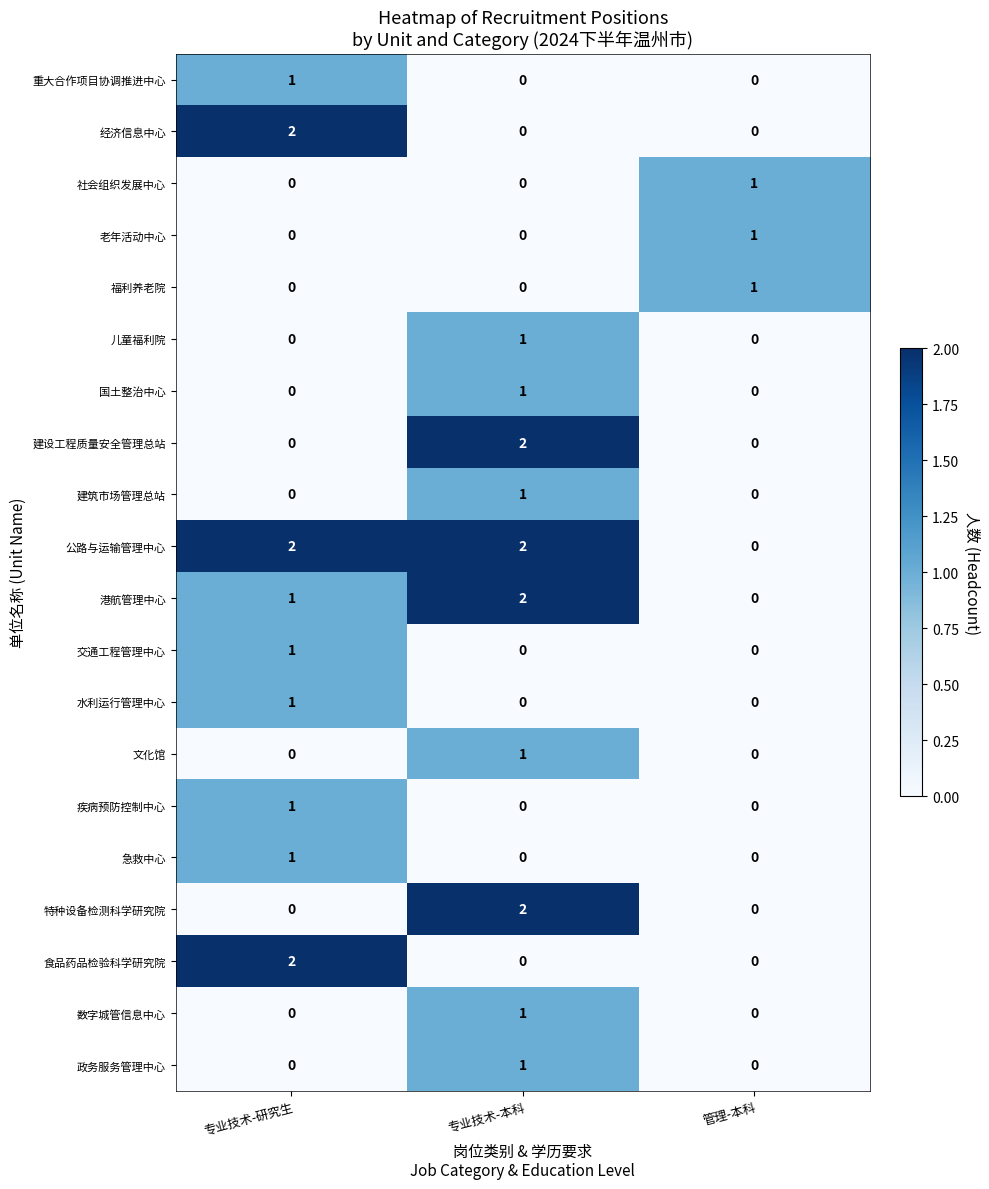

How many 老年活动中心 values are between 0 and 1?

3